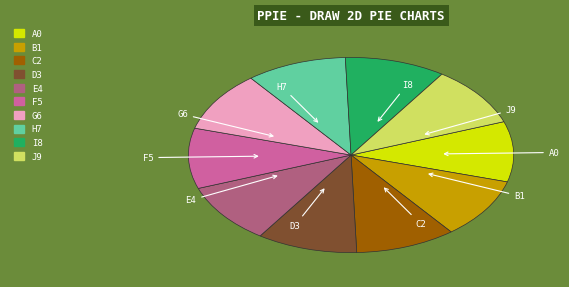

Is there a majority slice in this chart?

No